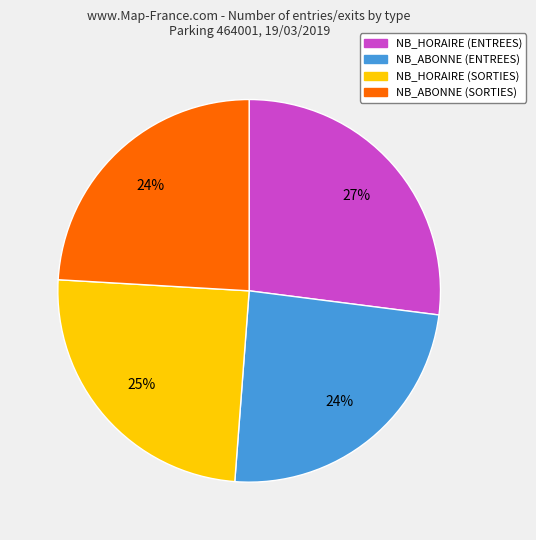

To the nearest percent, what is the average slice percentage?

25%